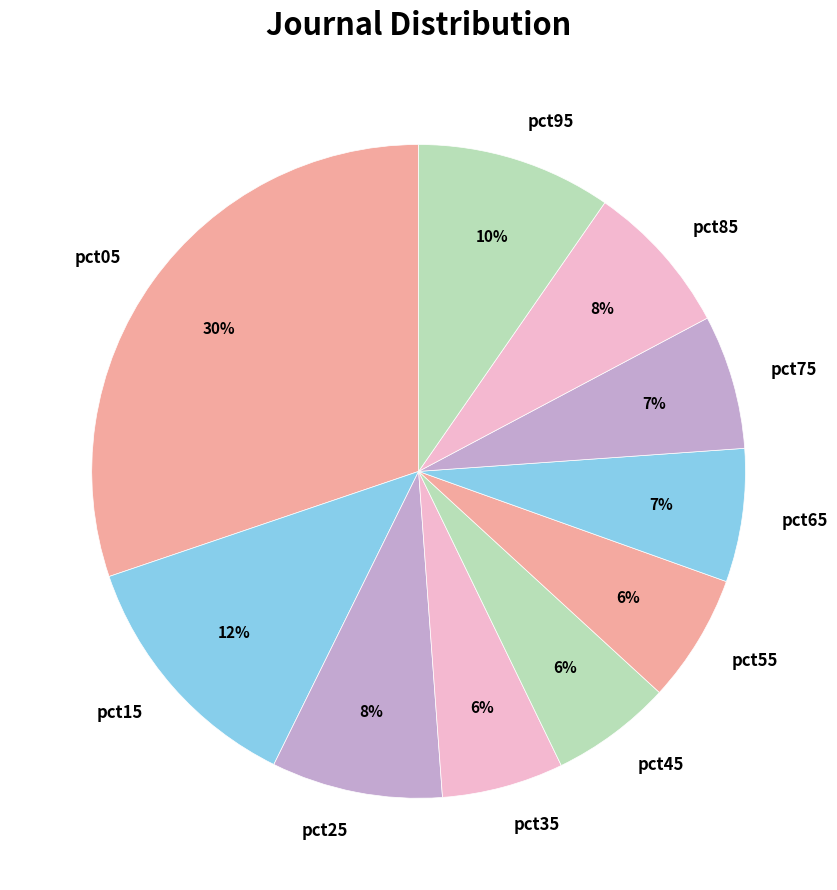

Which category has the biggest portion of the pie?

pct05